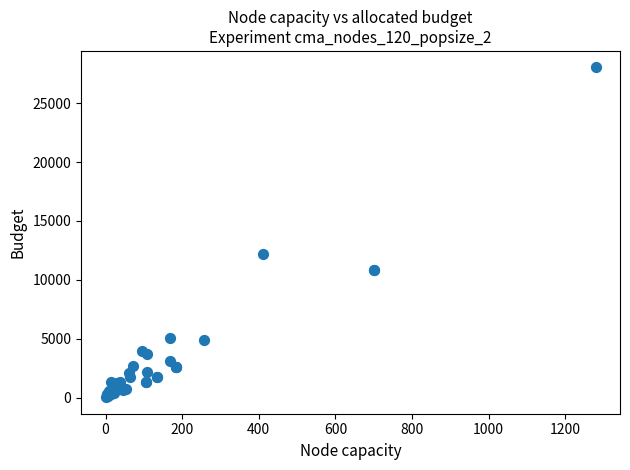

What Y value in the scatter plot is closest to 14035?

12160